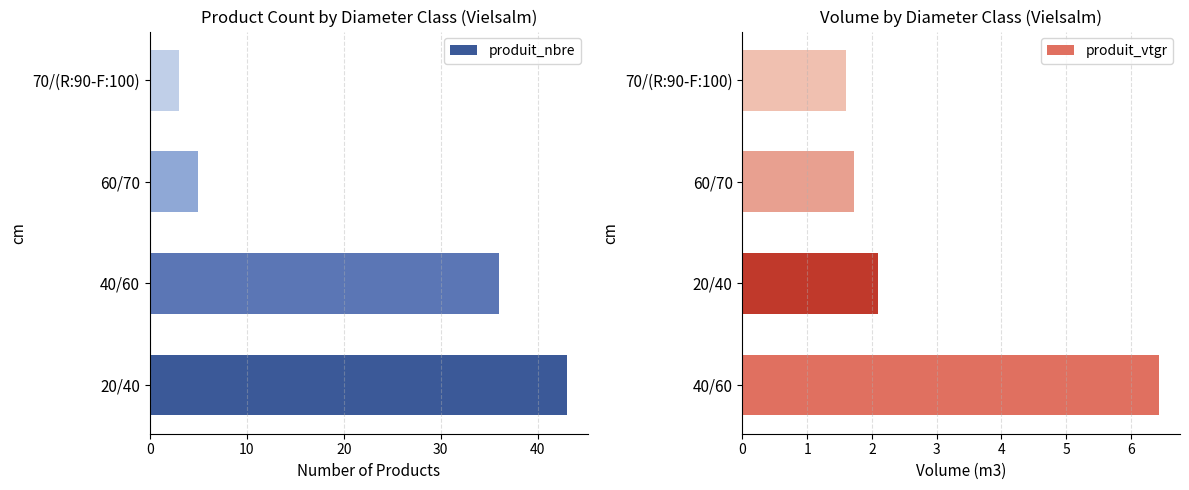

What is the value of the produit_vtgr bar at the 3rd from the left?

1.7